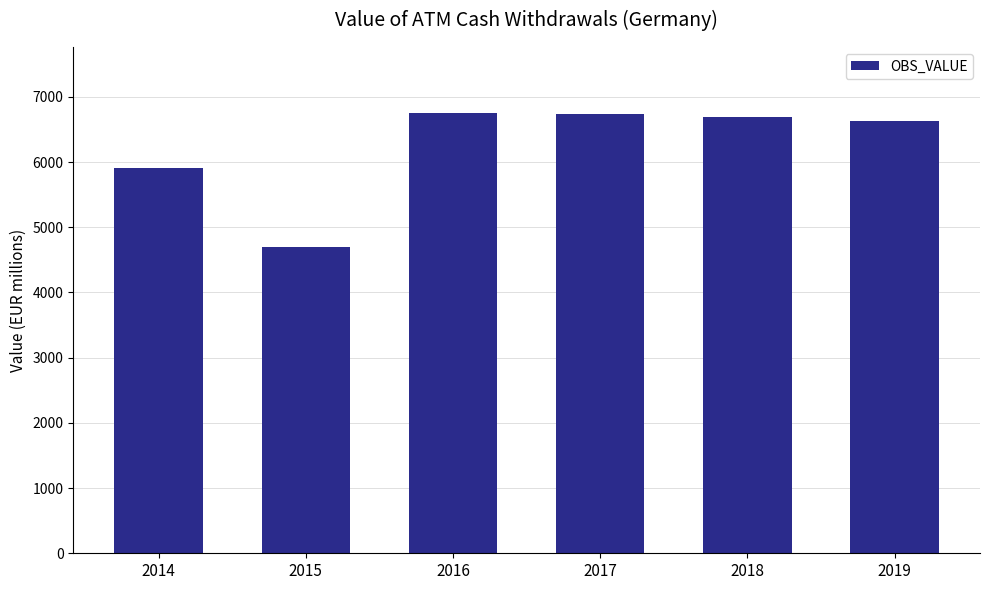

At which label is the value closest to 5728?

2014